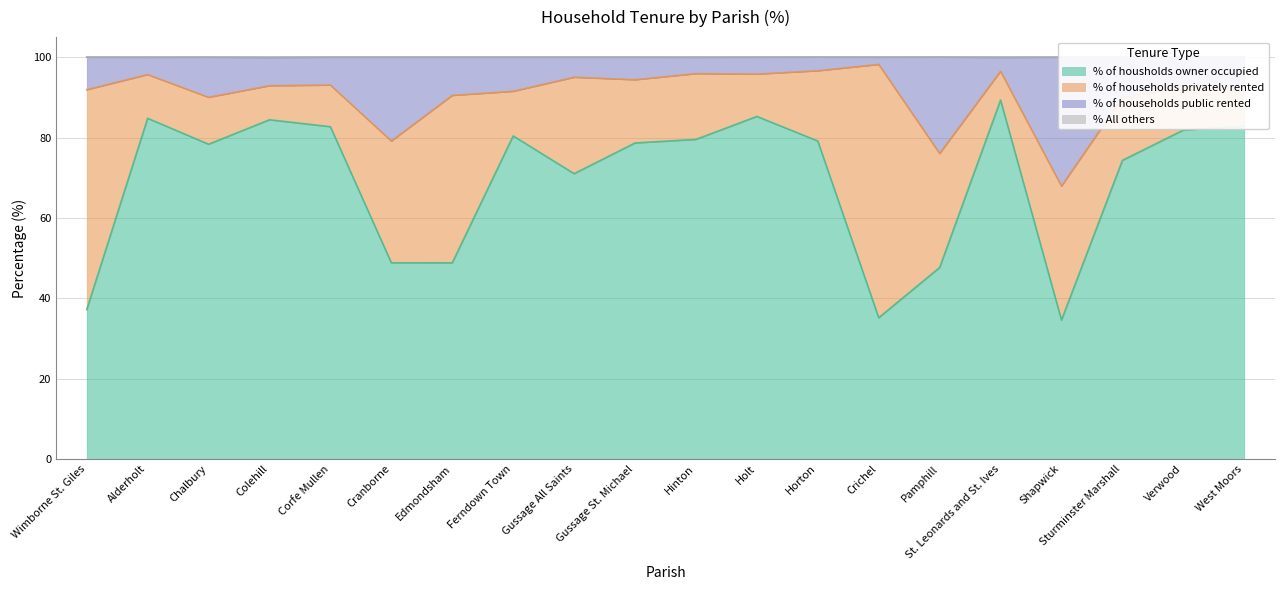

At which label does % of housholds owner occupied reach its peak?

St. Leonards and St. Ives